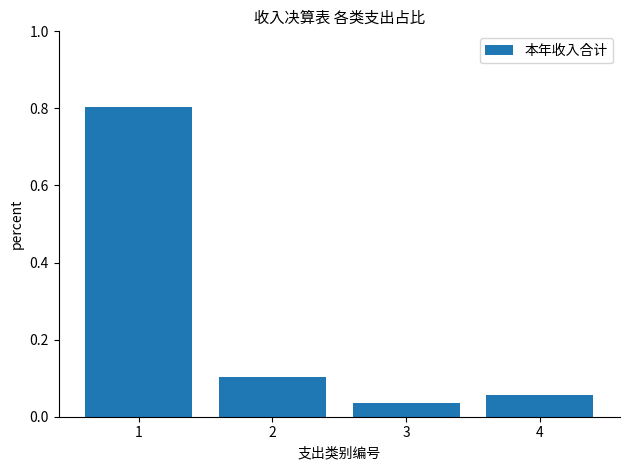

What is the change in value from 1 to 2?

-0.7